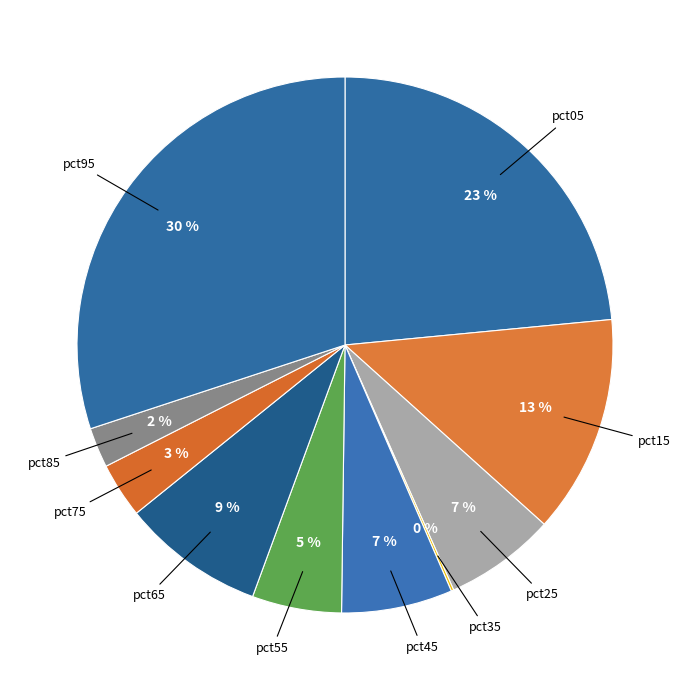

To the nearest percent, what portion does pct45 represent?

7%